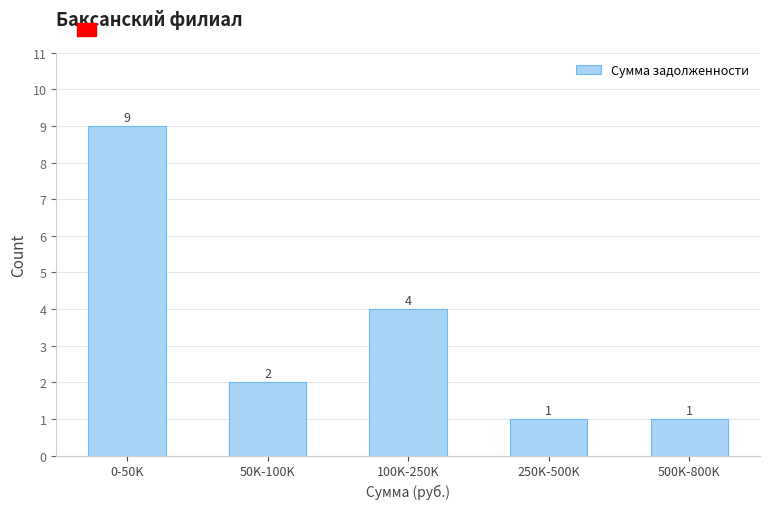

Reading right to left, what are all the values shown in this chart?

500K-800K=1	250K-500K=1	100K-250K=4	50K-100K=2	0-50K=9